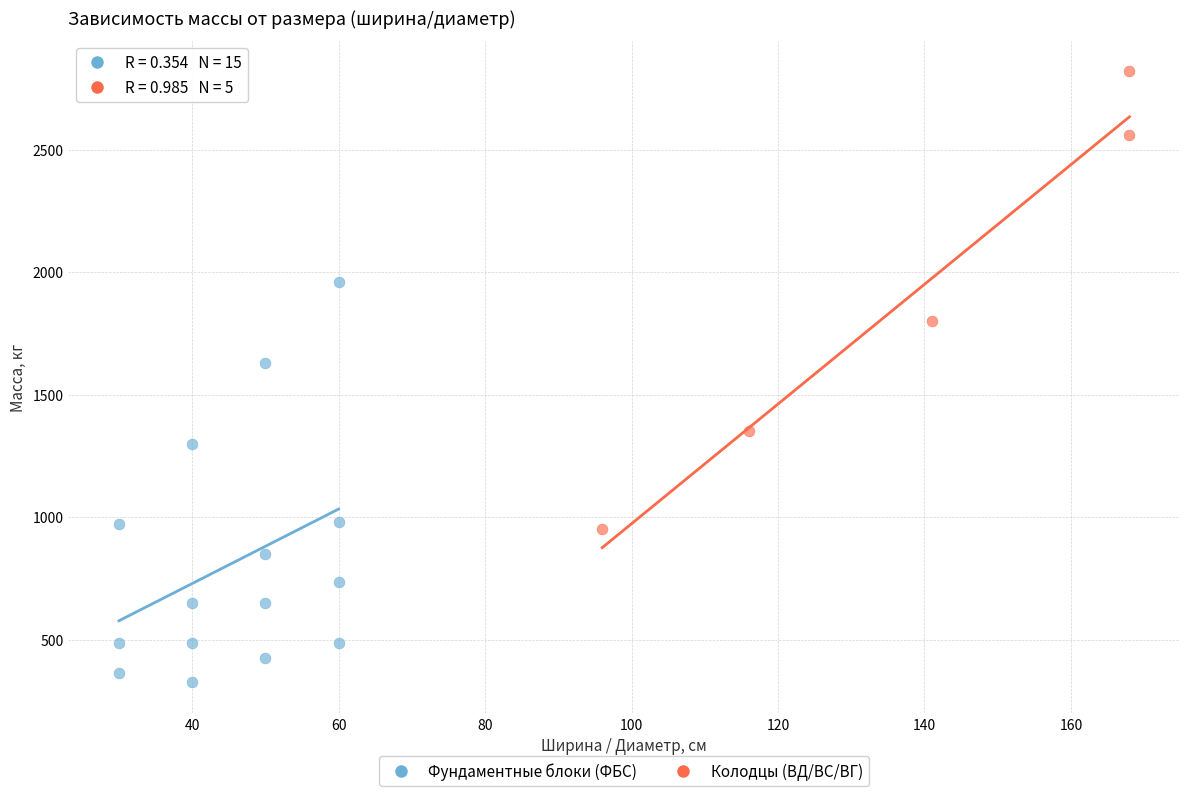

Which series contains the lowest Y value?

Фундаментные блоки (ФБС)